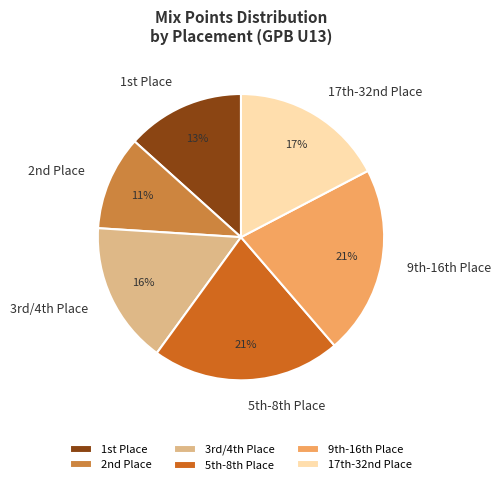

To the nearest percent, what is the average slice percentage?

17%